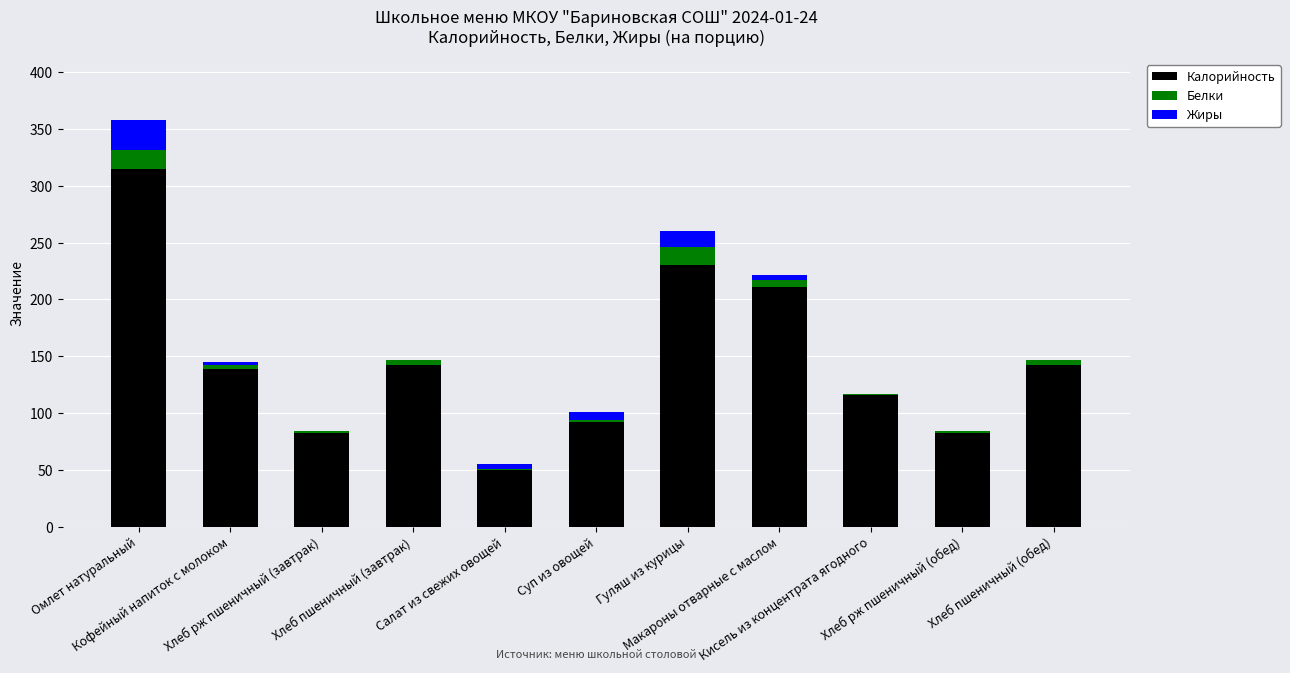

What is the maximum value for Калорийность?

315